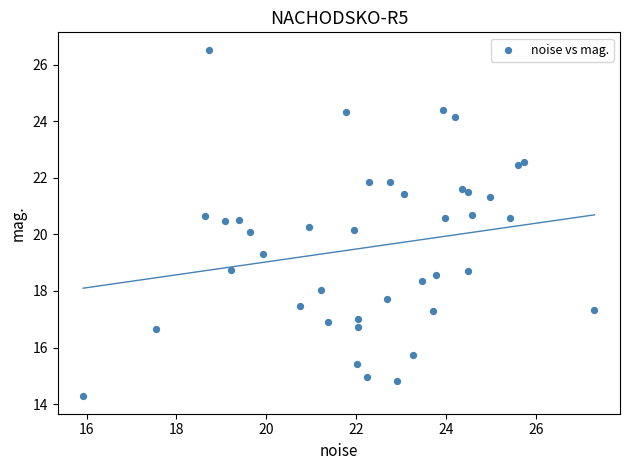

What is the range of X values (max minus min)?

11.4